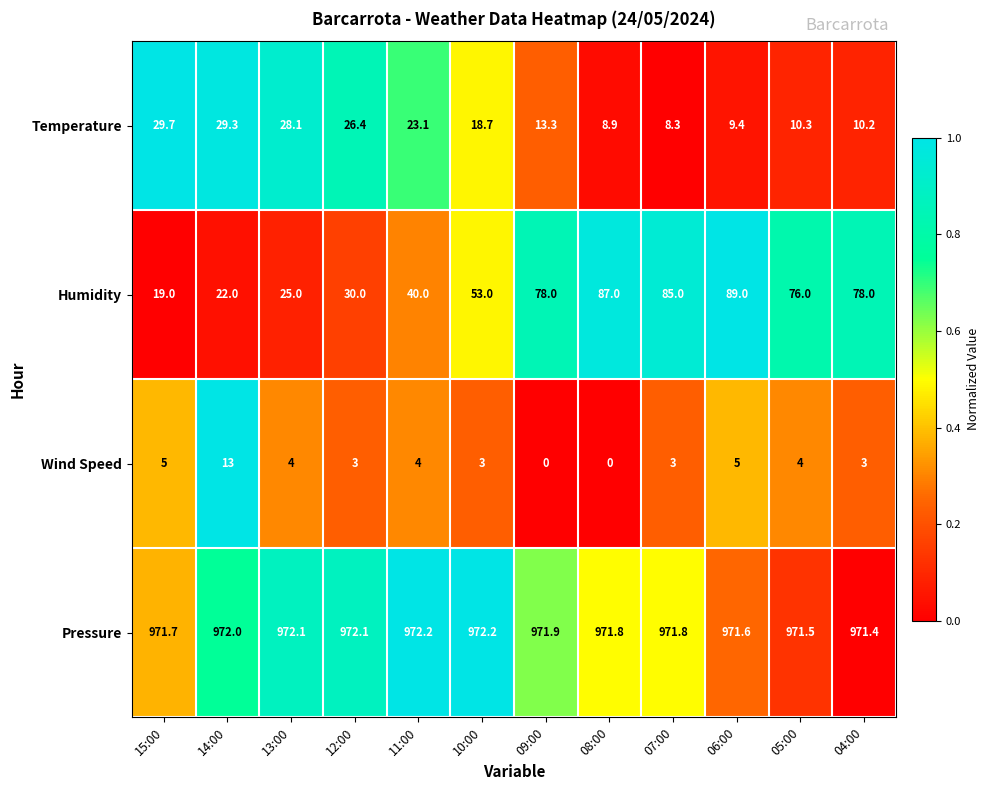

How many series are shown in this chart?

4